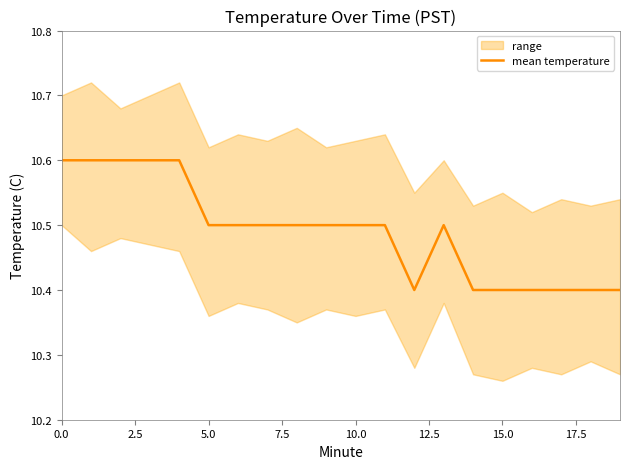

What is the difference between the second highest and second lowest values?

0.2